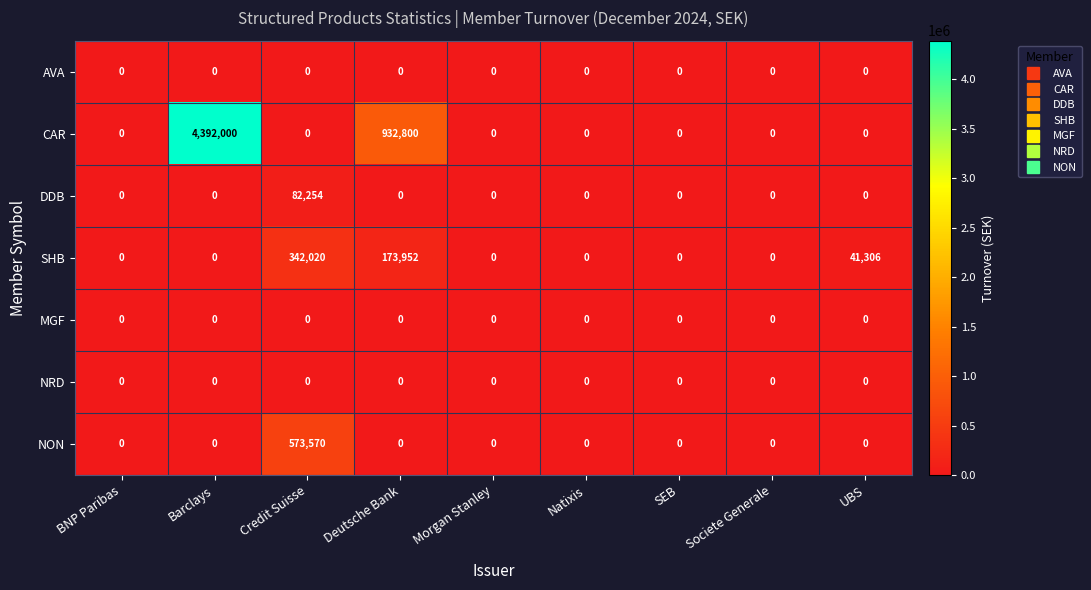

The value of SHB at Credit Suisse is 342020. True or false?

True